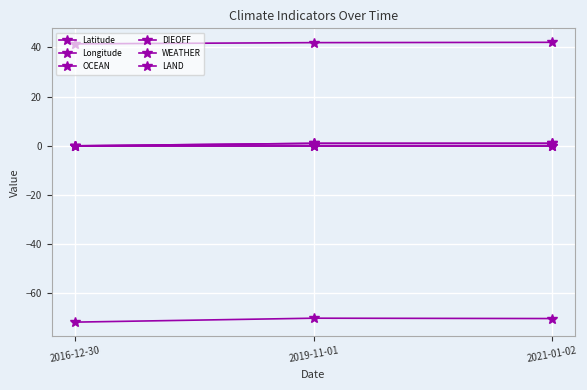

Is this an area chart (filled region under the line)?

No